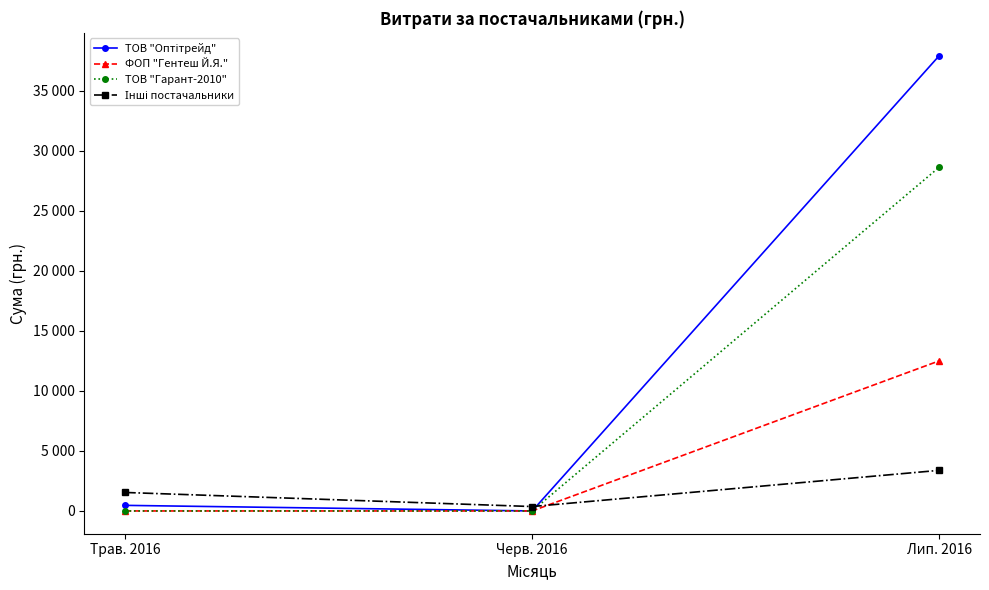

At how many categories does at least one series exceed 2989?

1